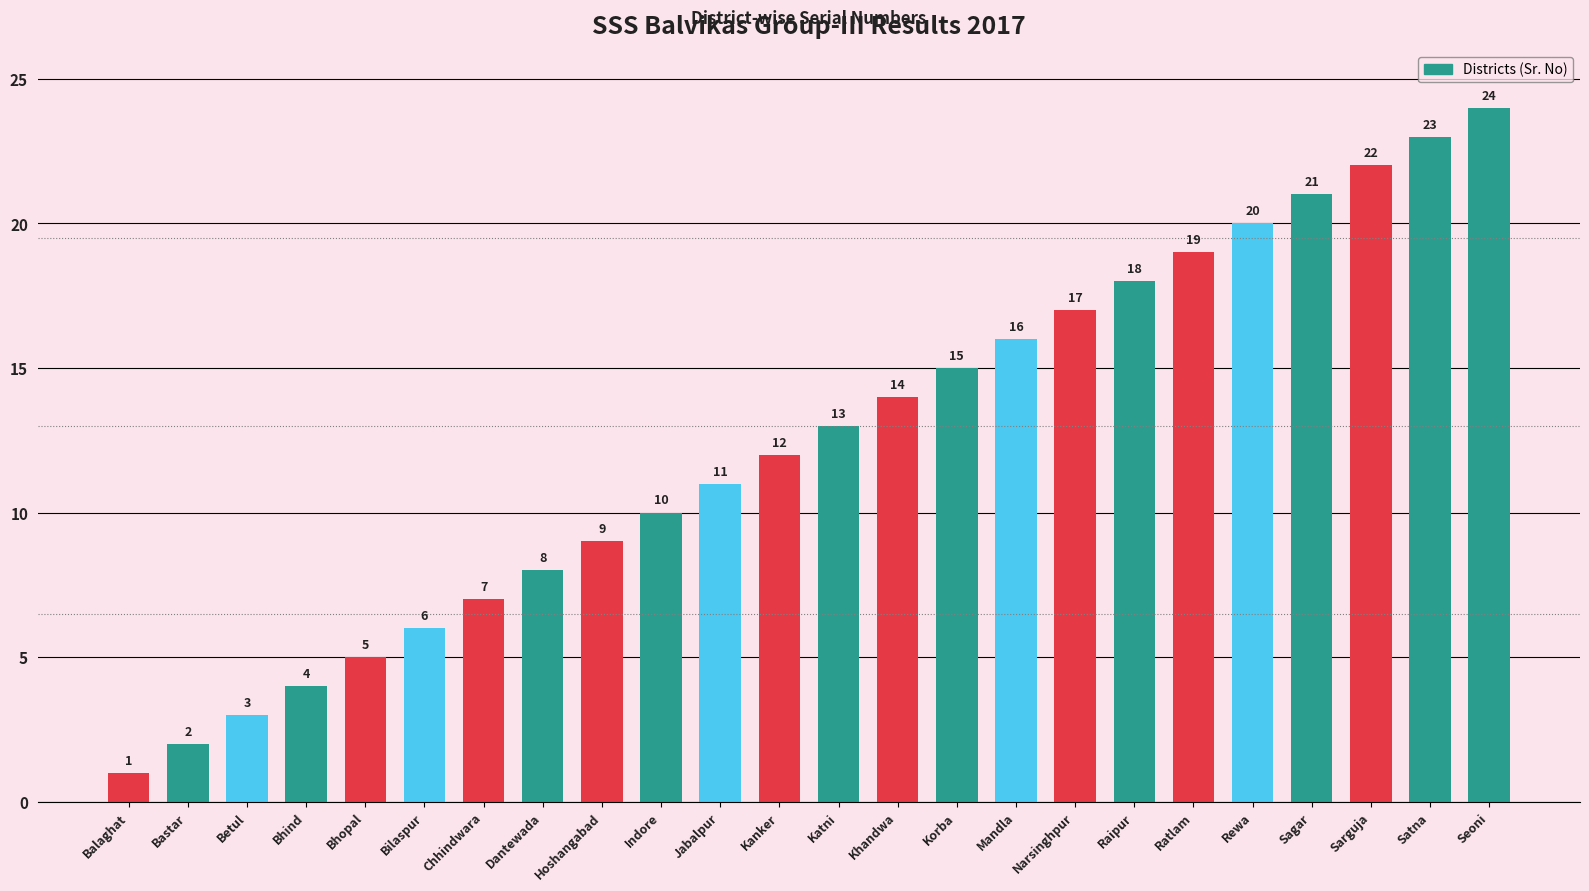

Reading right to left, list all the values displayed in this chart.

24	23	22	21	20	19	18	17	16	15	14	13	12	11	10	9	8	7	6	5	4	3	2	1